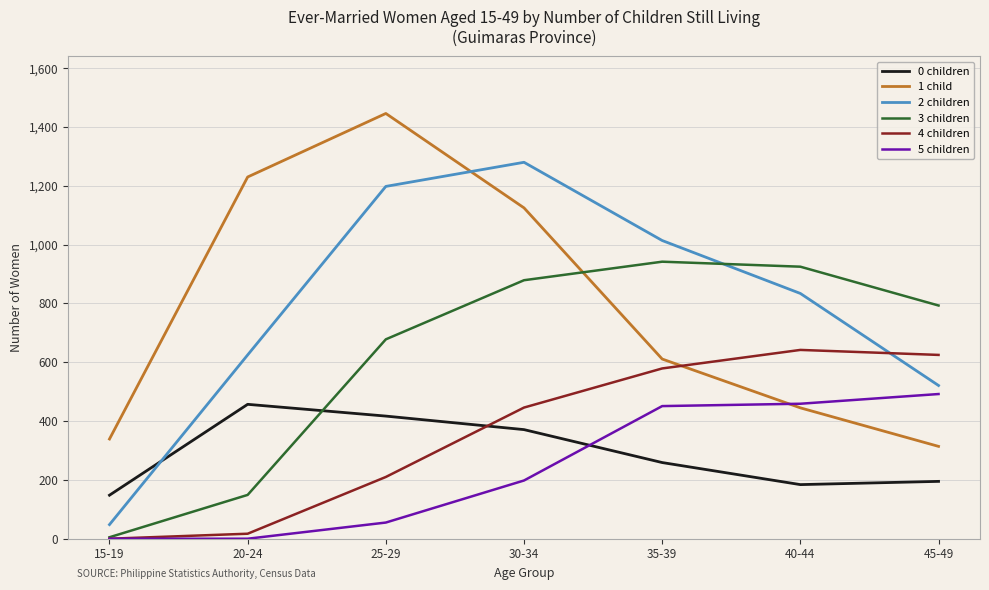

Which category has the highest value in the 2 children series?

30-34